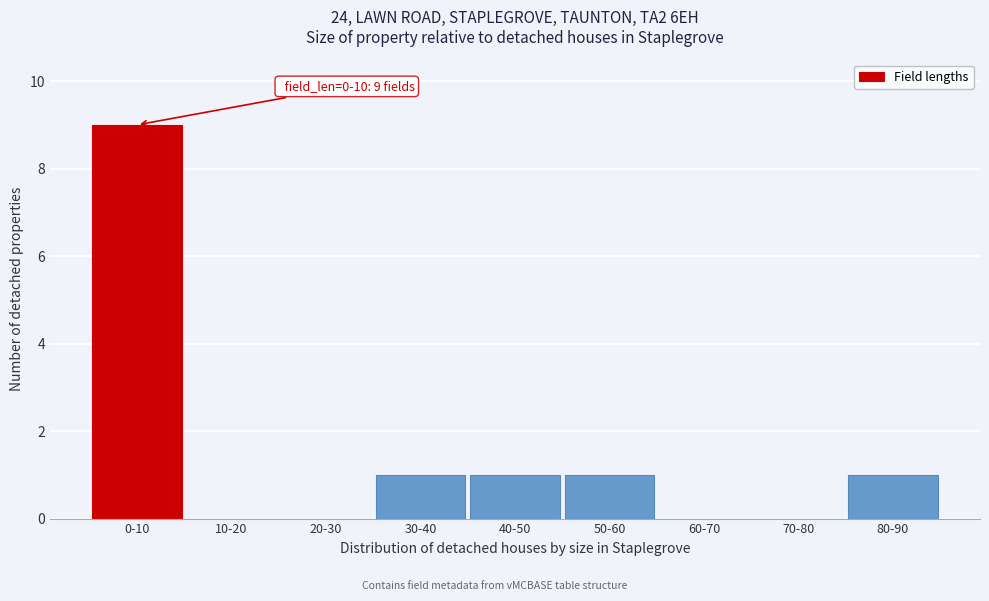

Reading left to right, extract all data points from this chart.

0-10=9	10-20=0	20-30=0	30-40=1	40-50=1	50-60=1	60-70=0	70-80=0	80-90=1